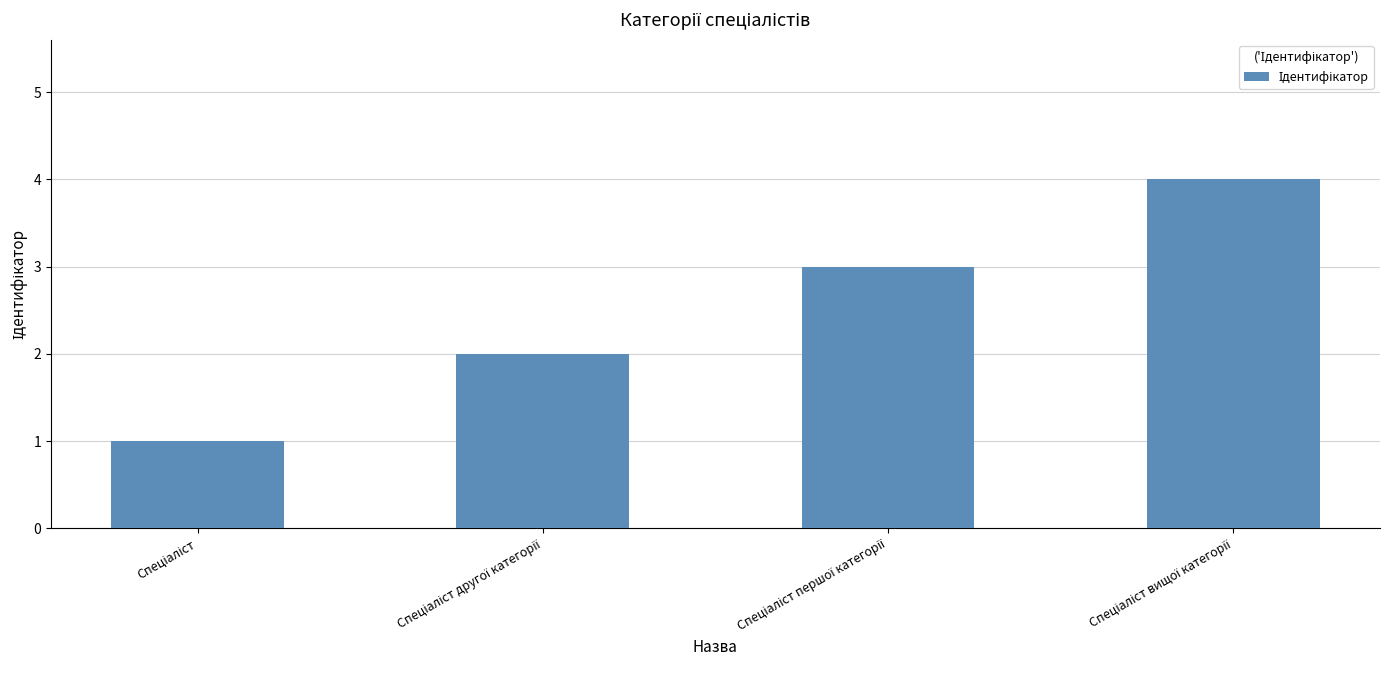

What is the sum of all values?

10